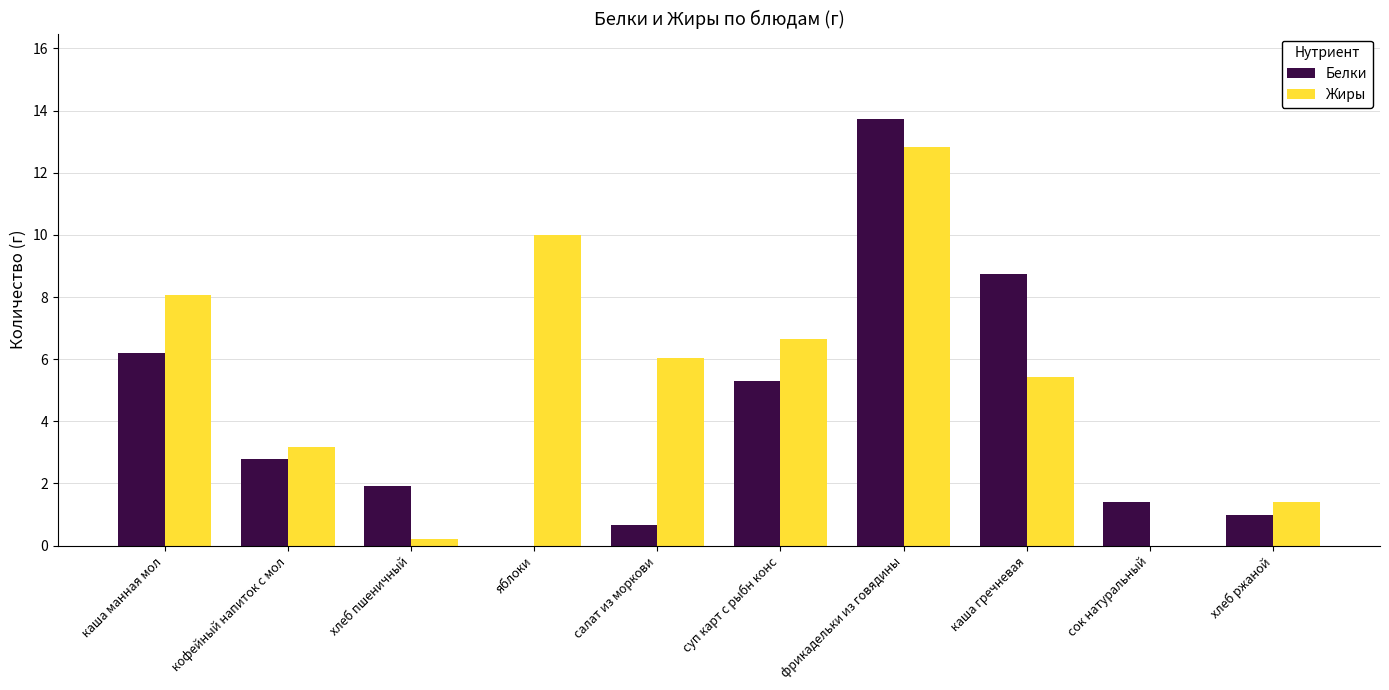

Is the value of Белки at сок натуральный greater than the value of Жиры at сок натуральный?

Yes